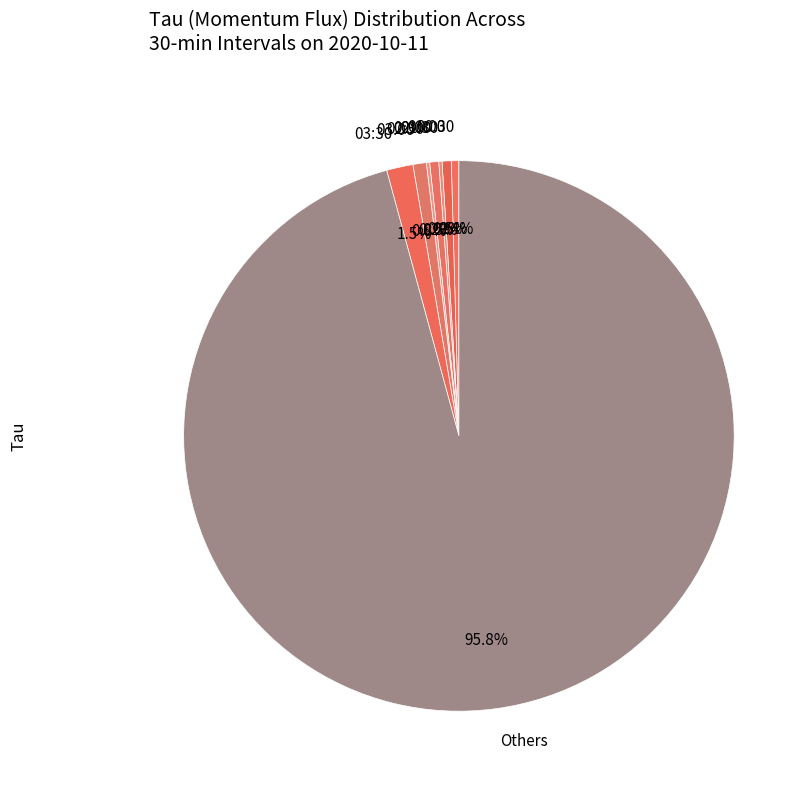

What is the ratio of the value at 00:30 to the value at 03:30?

0.3